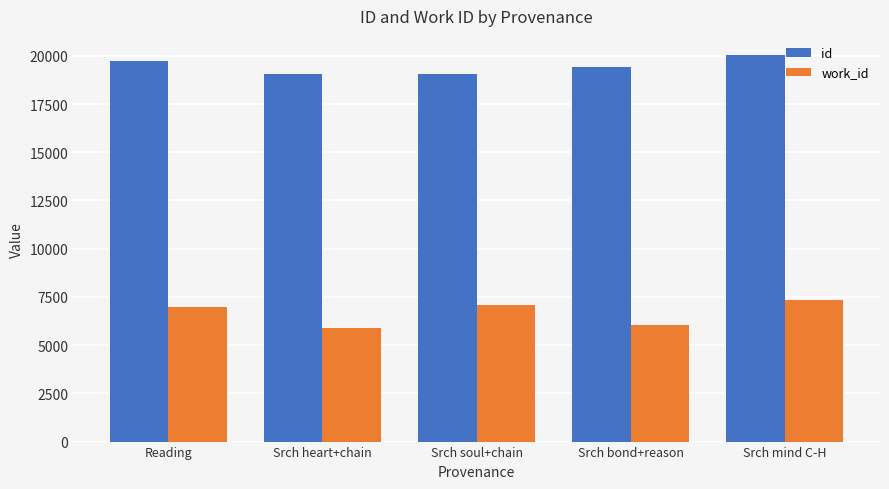

Does the chart contain stacked bars?

No